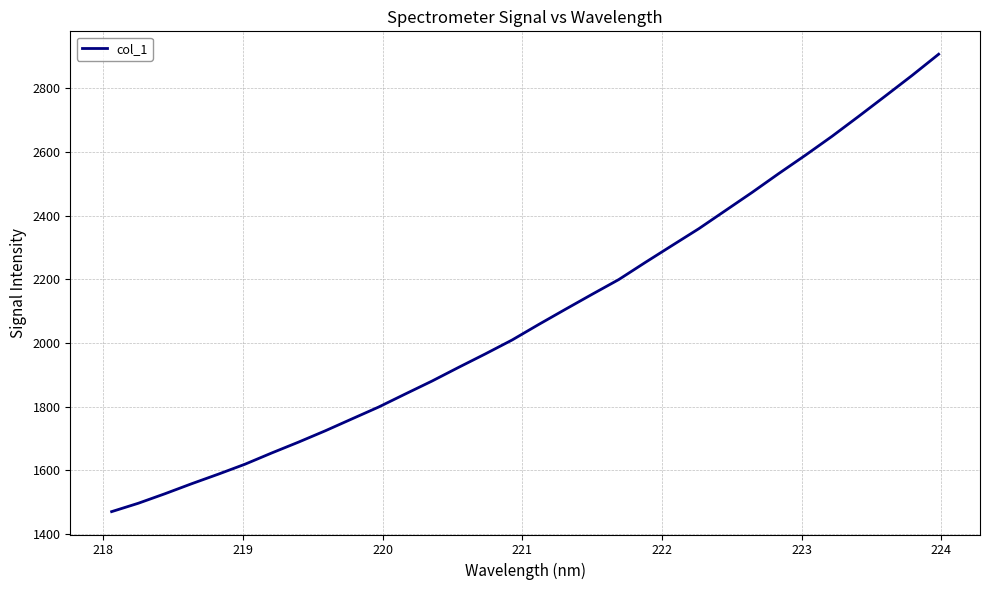

What is the smallest value displayed?

1470.2